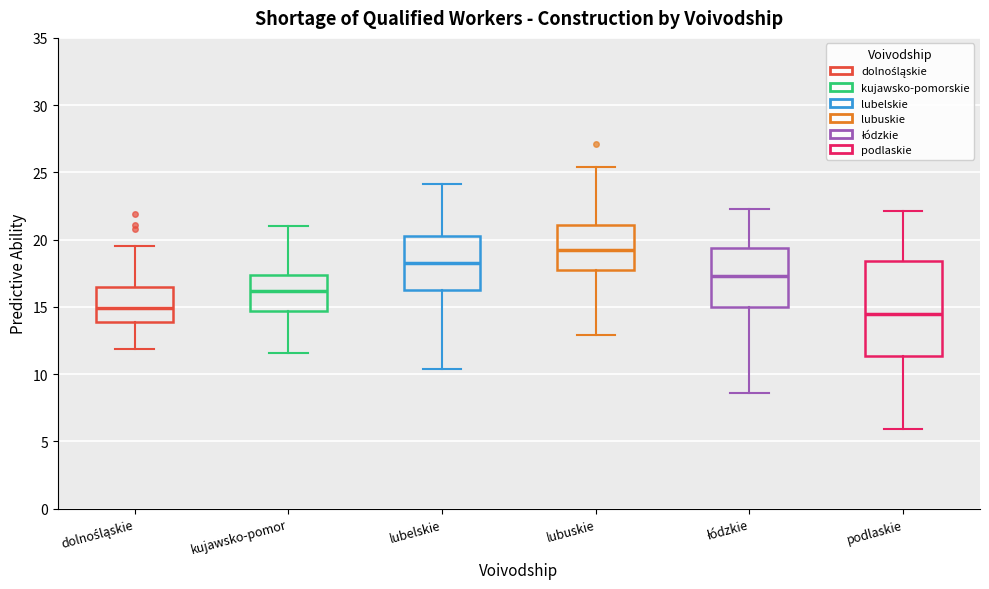

Which box's median line is the highest?

lubuskie